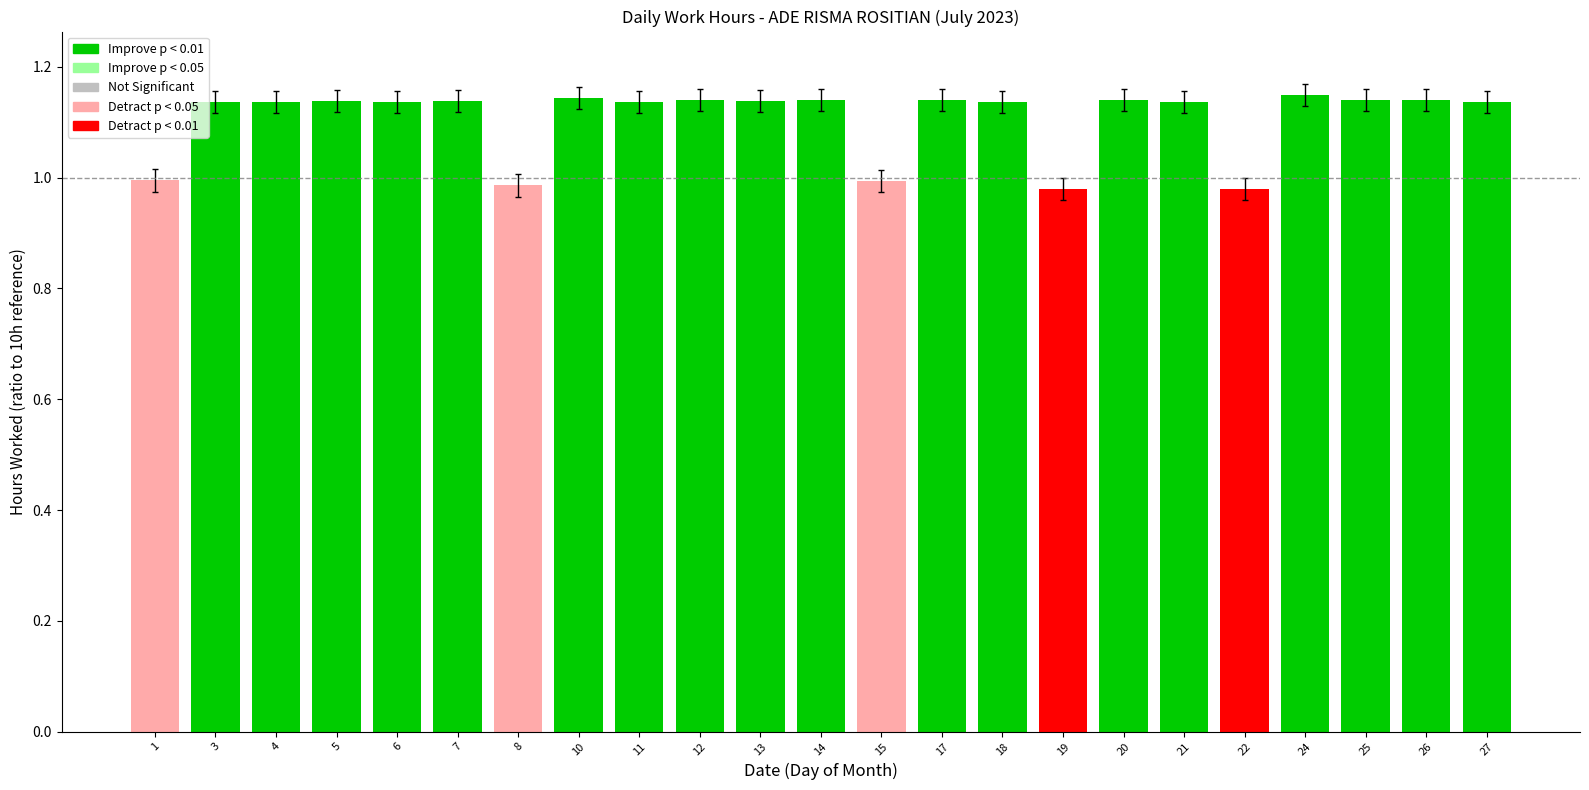

What is the minimum value shown in the chart?

1.0